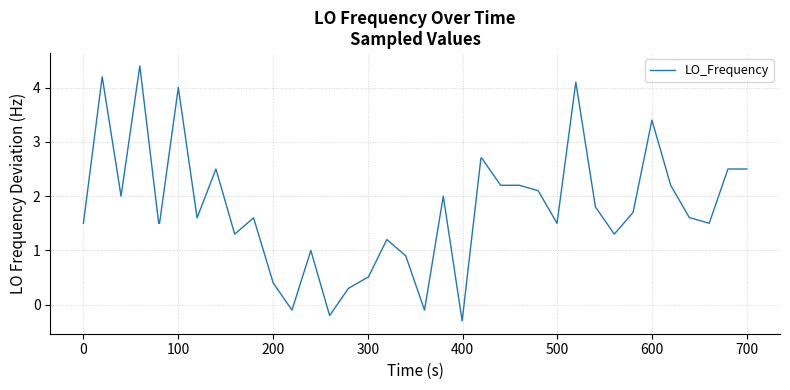

How many values are above zero?

36